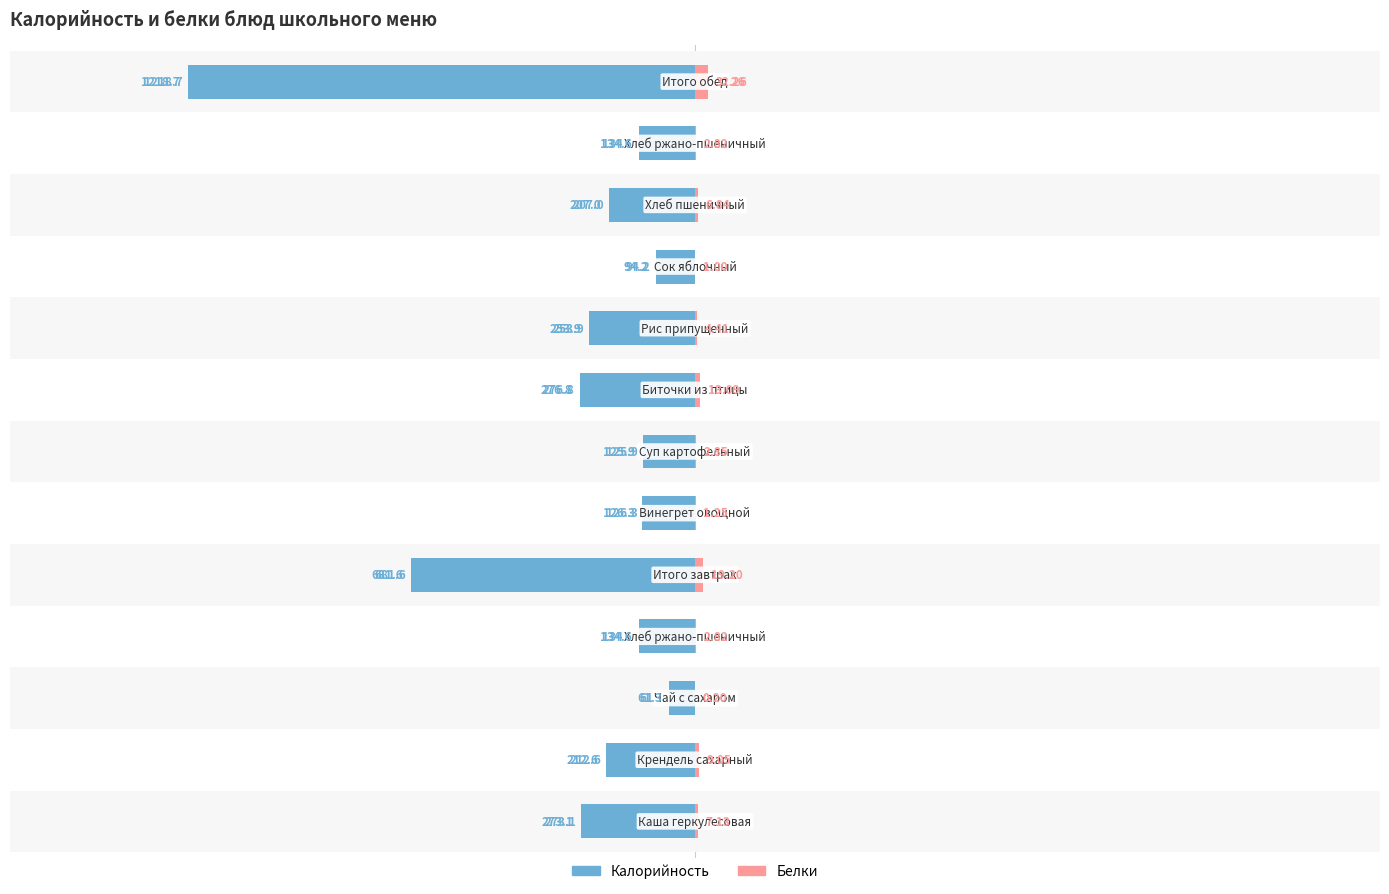

Reading left to right, list all the values displayed in this chart.

Калорийность: -273.1	-212.6	-61.3	-134.6	-681.6	-126.3	-125.9	-276.8	-253.9	-94.2	-207.0	-134.6	-1218.7
Белки: 7.1	9.1	0.2	2.8	19.2	1.2	2.9	13.1	4.4	1.0	6.8	2.8	32.3